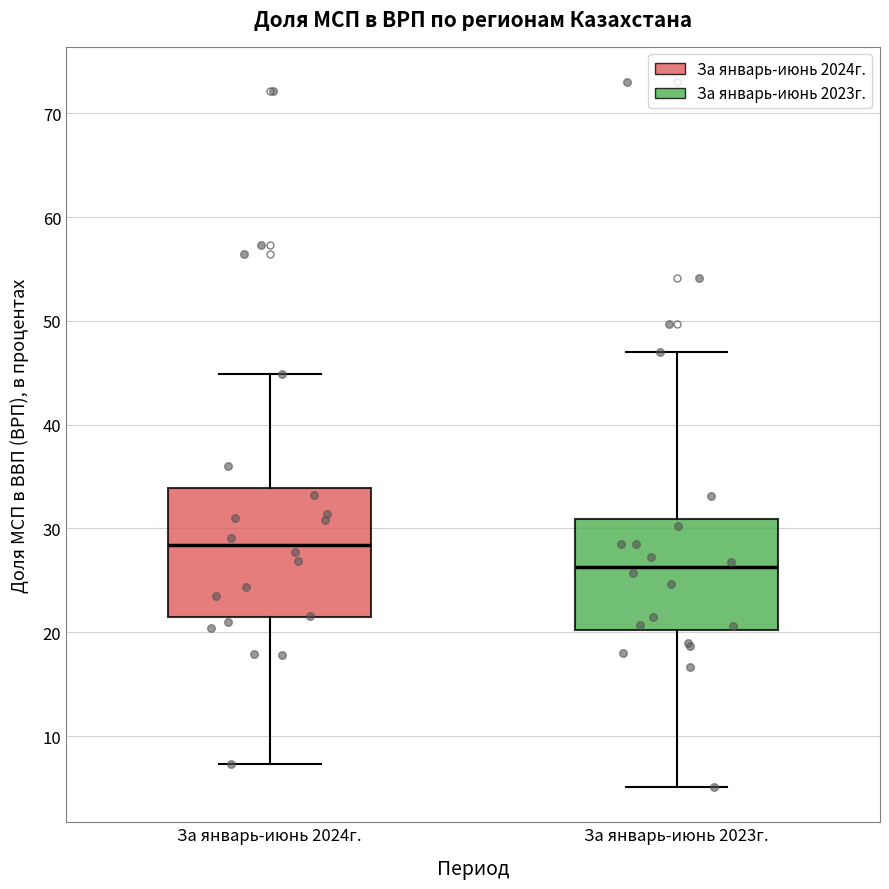

Reading left to right, transcribe this box plot: for each box, give where its median line is, the range the box spans, and where its two whiskers end, as read against the y-axis. The values are not printed on the chart, so give them approximately, as read against the axis.

За январь-июнь 2024г.: median 28, box 21 to 34, whiskers 7 to 45
За январь-июнь 2023г.: median 26, box 20 to 31, whiskers 5 to 47